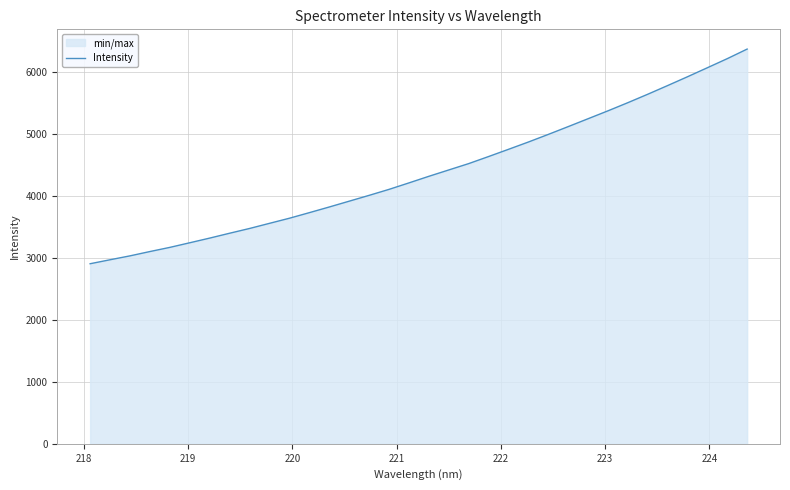

What is the average value?

4387.6